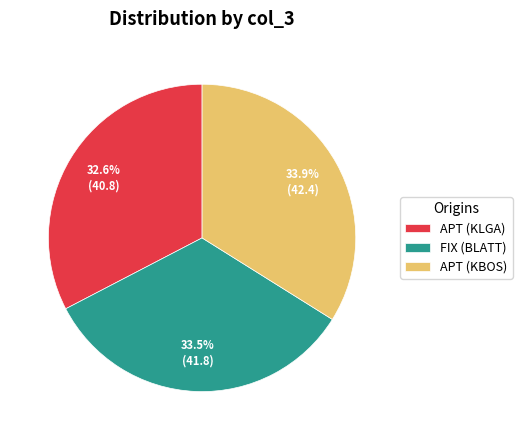

What percentage do APT (KBOS) and APT (KLGA) together represent?

66.5%